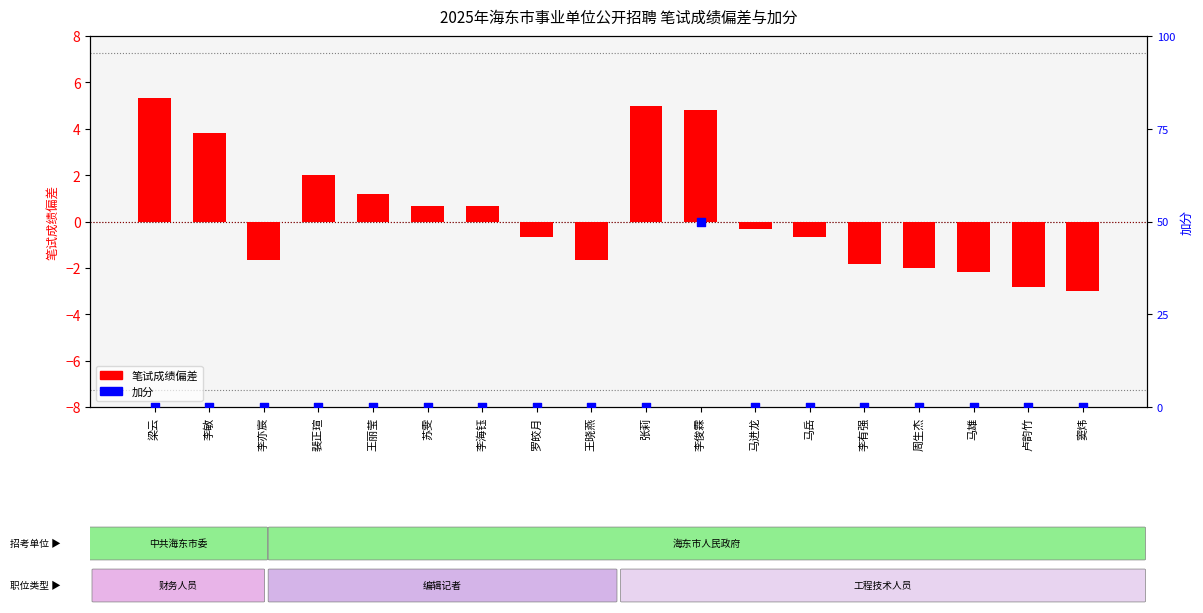

Which series contains the highest Y value?

笔试成绩偏差